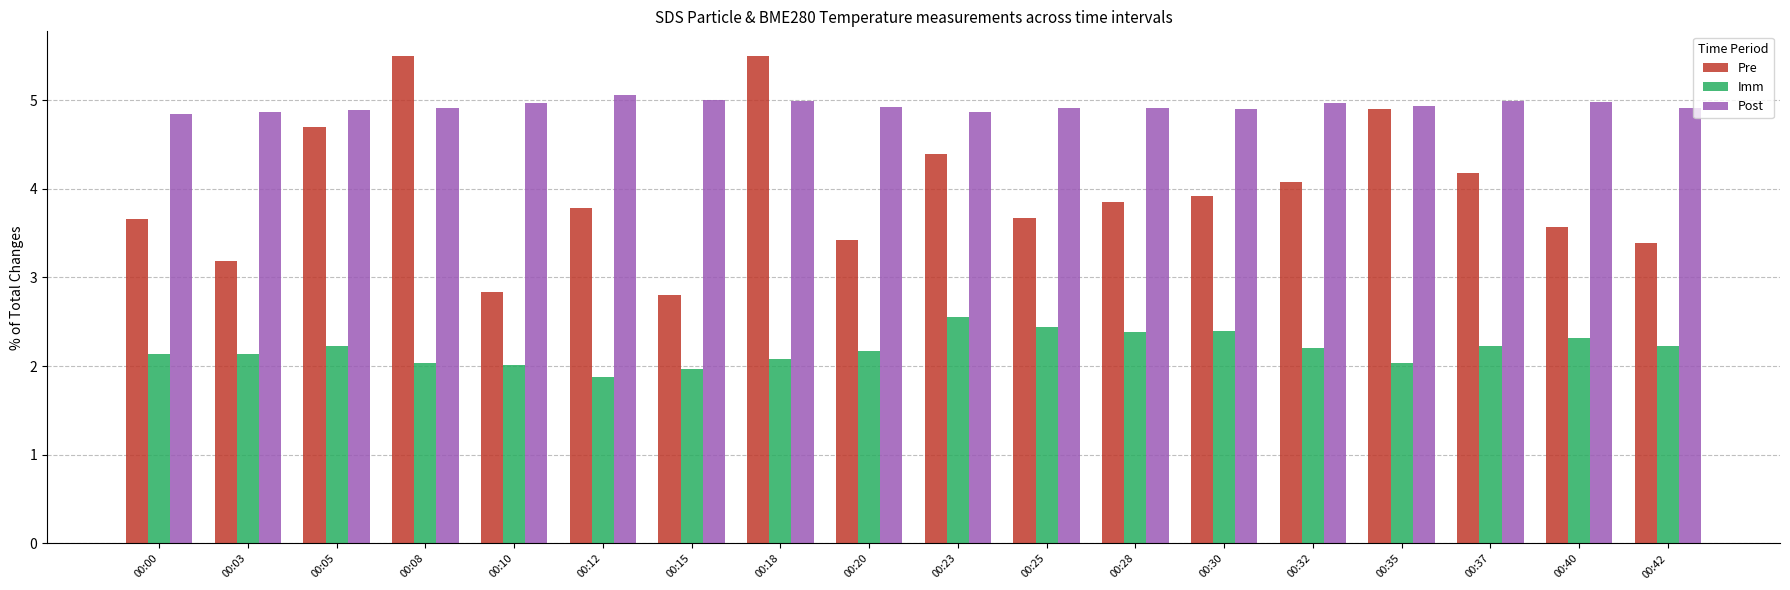

What is the average value of the Pre series?

4.0